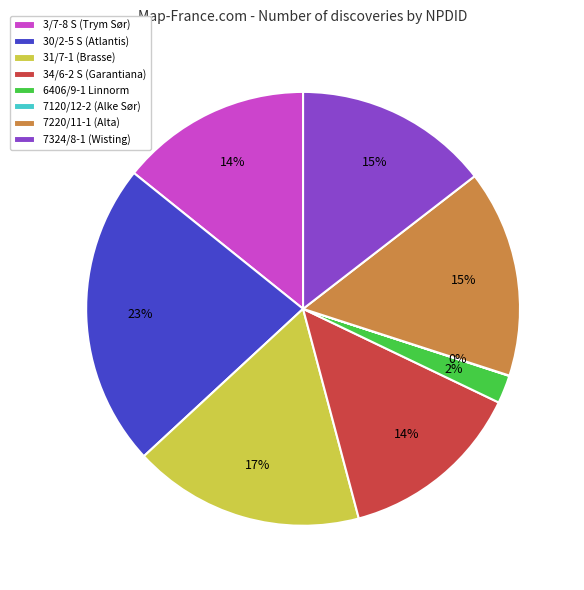

Which slice is the largest?

30/2-5 S (Atlantis)